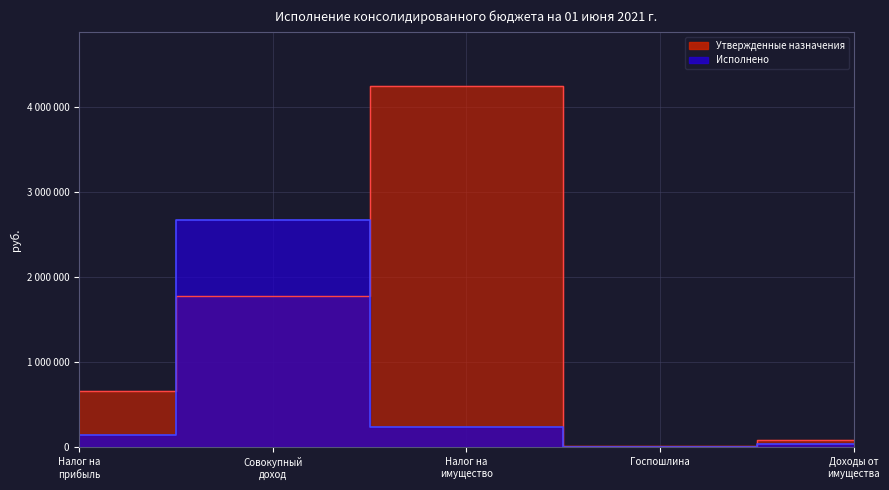

What is the total value across all series at Госпошлина?

12700.0